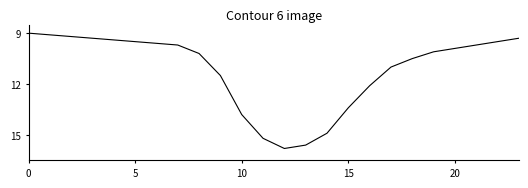

What is the smallest value displayed?

9.0